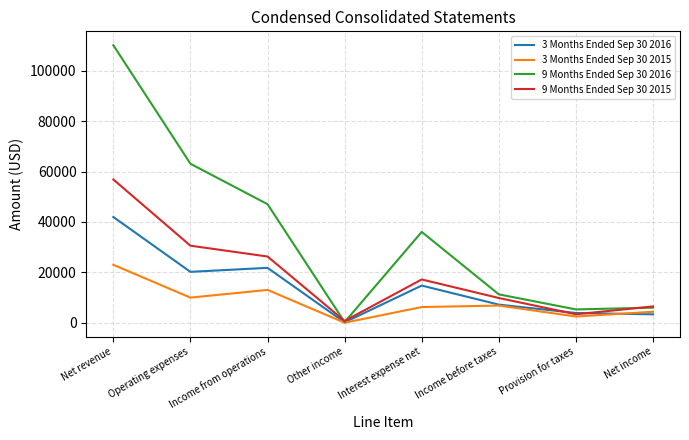

Between Operating expenses and Income from operations, which series saw the biggest shift?

9 Months Ended Sep 30 2016